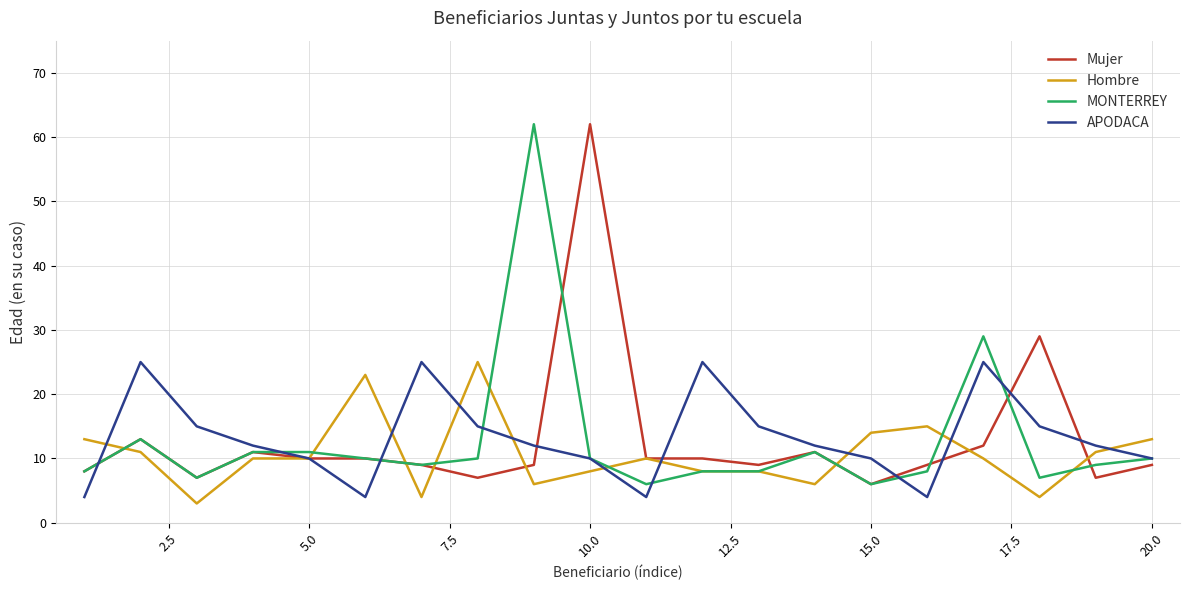

What is the greatest value displayed?

62